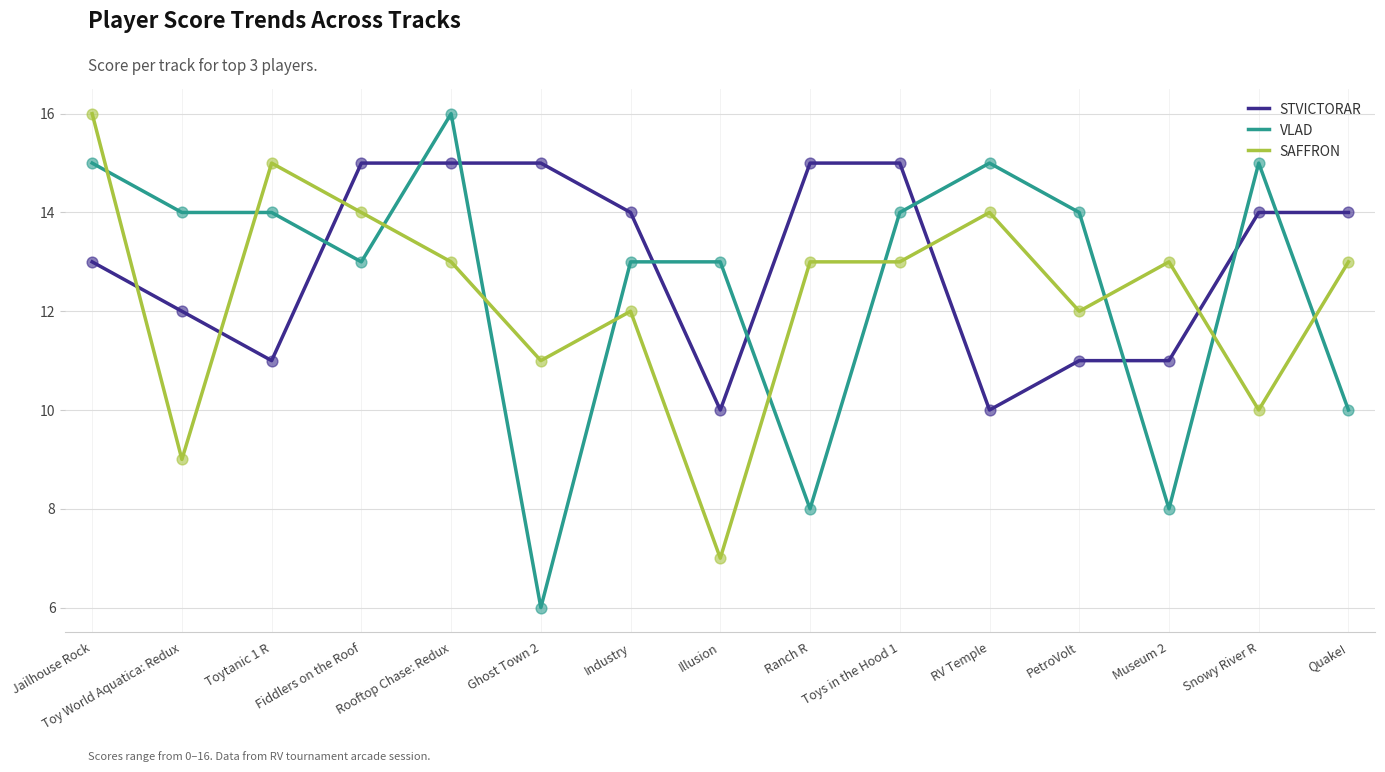

What are all the series names shown in the legend?

STVICTORAR, VLAD, SAFFRON